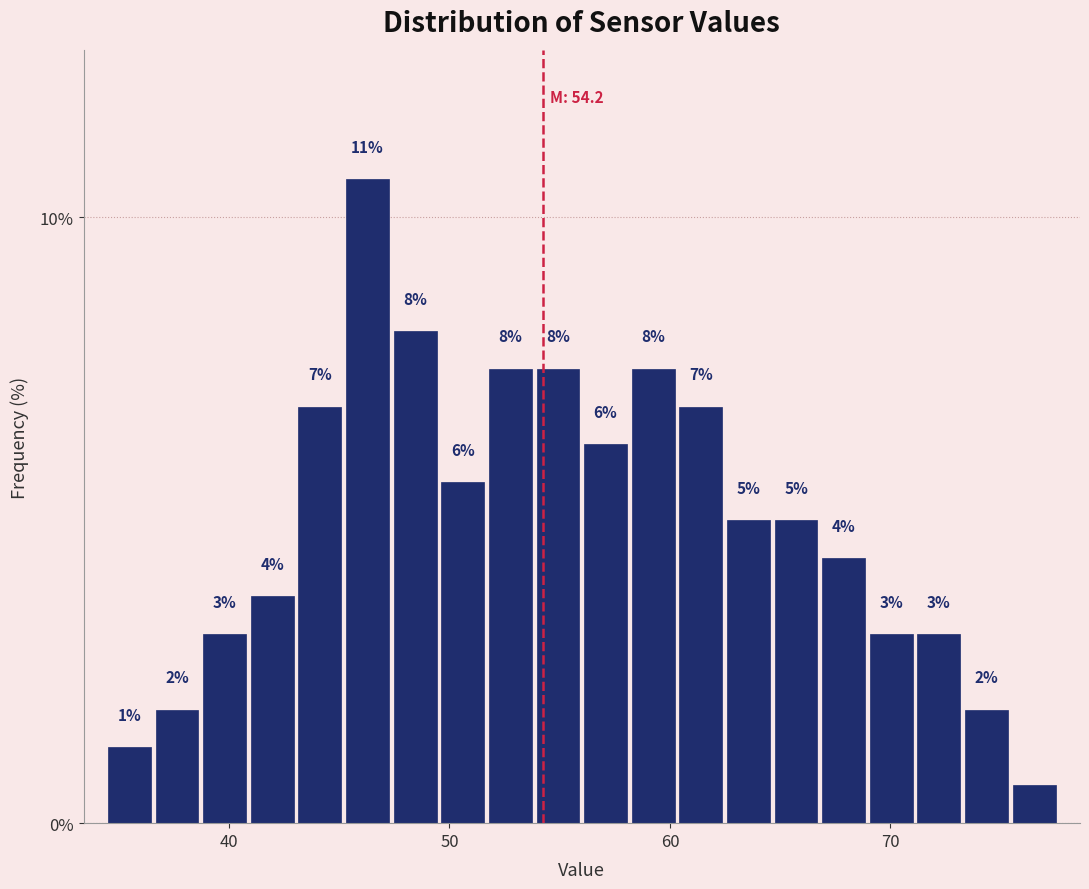

Read against the x-axis, roughly where is the centre of the tallest bar?

46